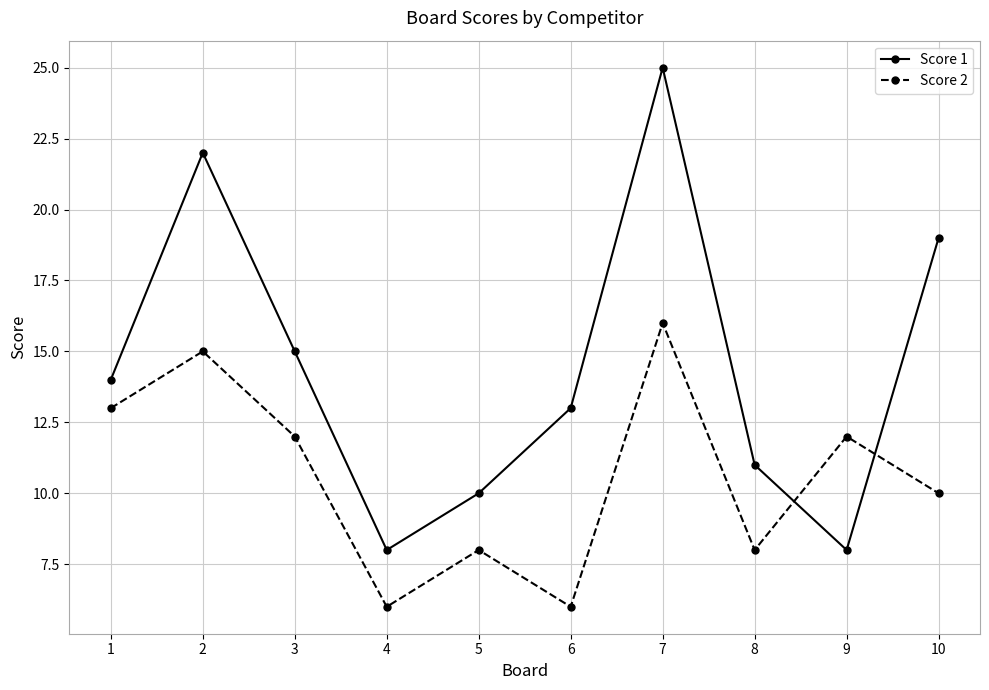

Count the number of categories in the chart.

10